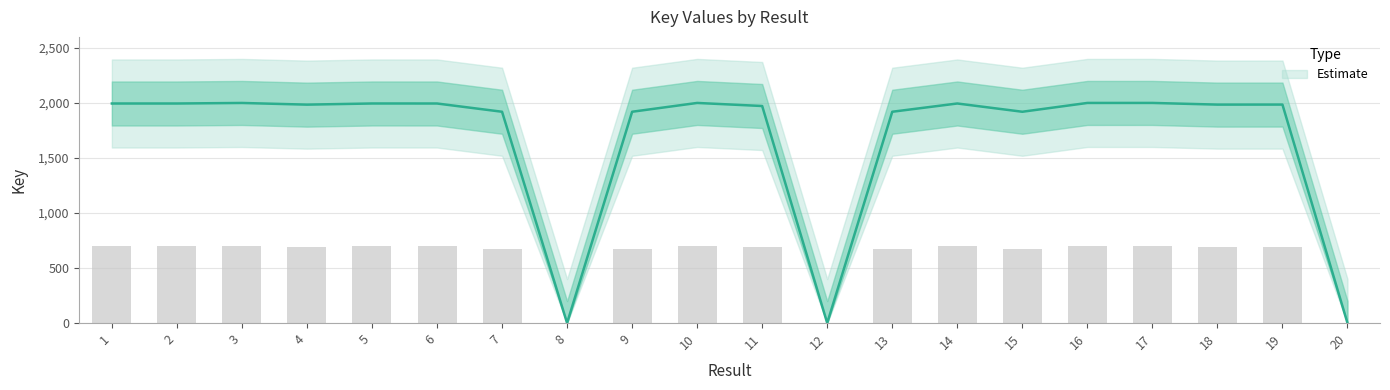

Reading left to right, transcribe all the data shown in this chart.

1=1994.8	2=1994.8	3=1999.7	4=1984.5	5=1995.0	6=1994.9	7=1919.8	8=0.0	9=1919.8	10=1999.9	11=1972.0	12=0.0	13=1919.8	14=1994.9	15=1919.8	16=1999.9	17=2000.0	18=1984.8	19=1985.1	20=0.0